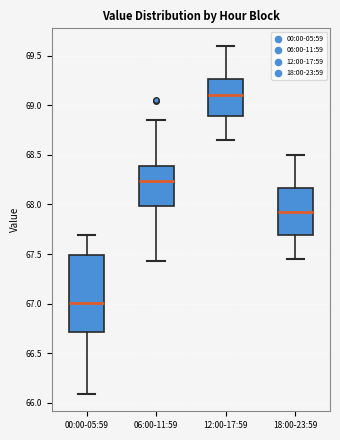

Comparing the boxes themselves (not the whiskers), which one is the tallest?

00:00-05:59